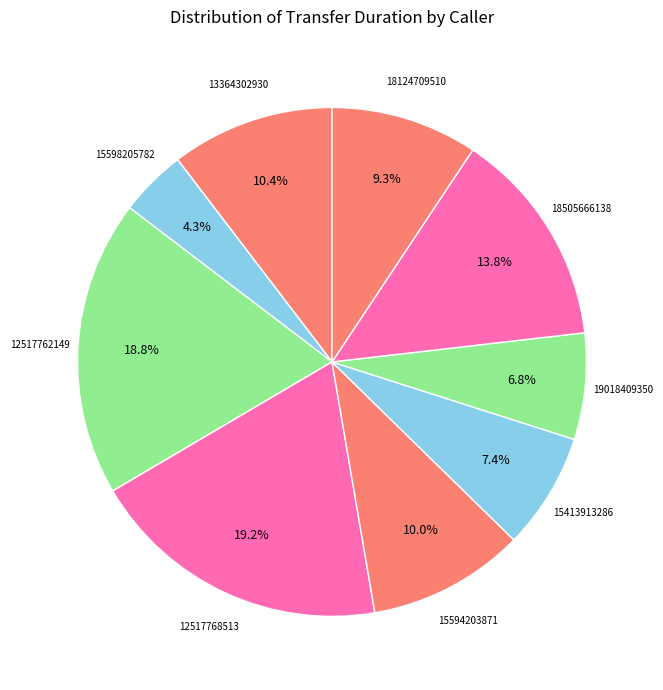

How many segments does this pie chart have?

9